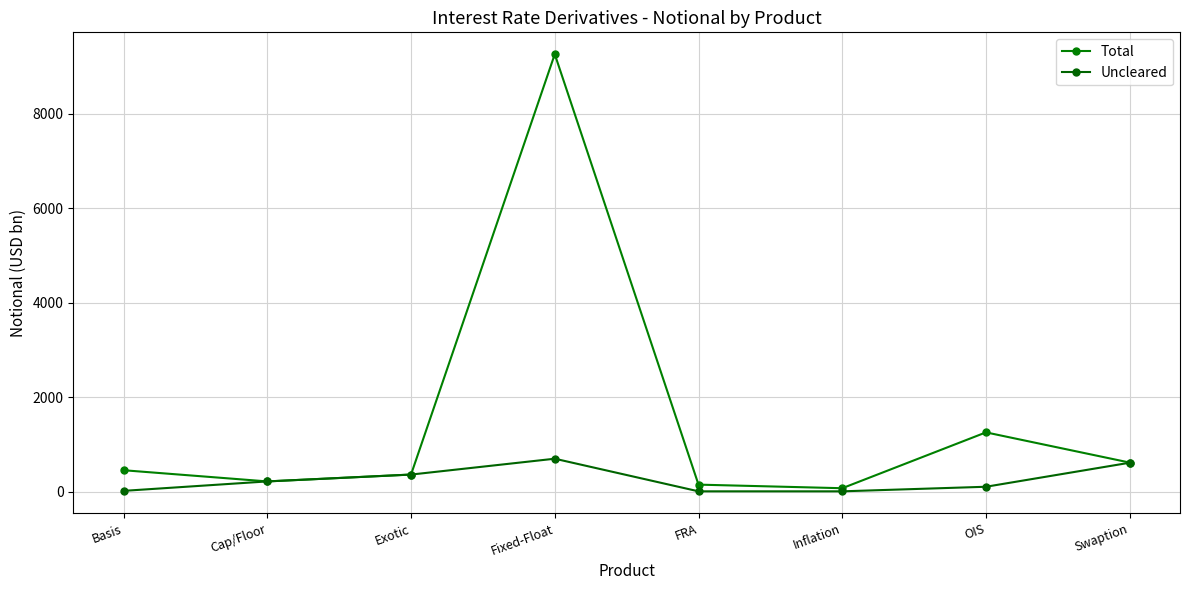

Is it true that Uncleared equals 6 at FRA?

True